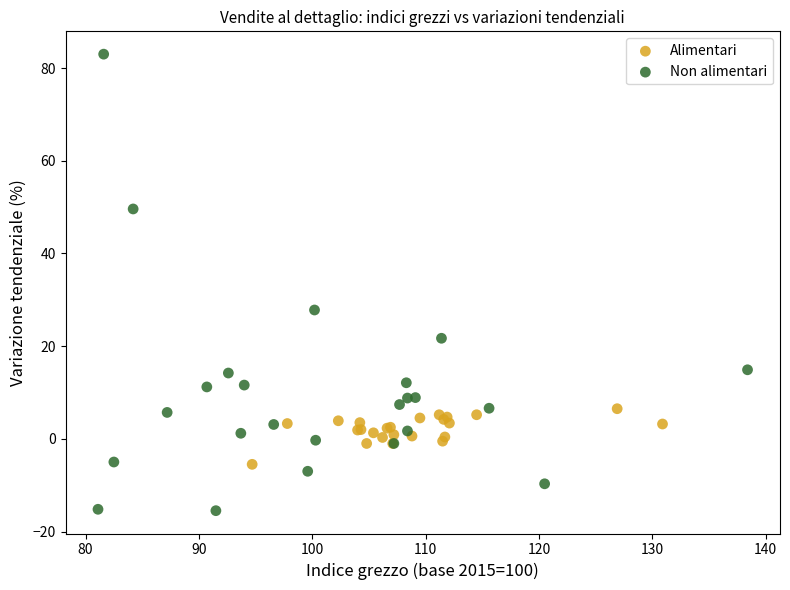

Which series contains the highest Y value?

Non alimentari